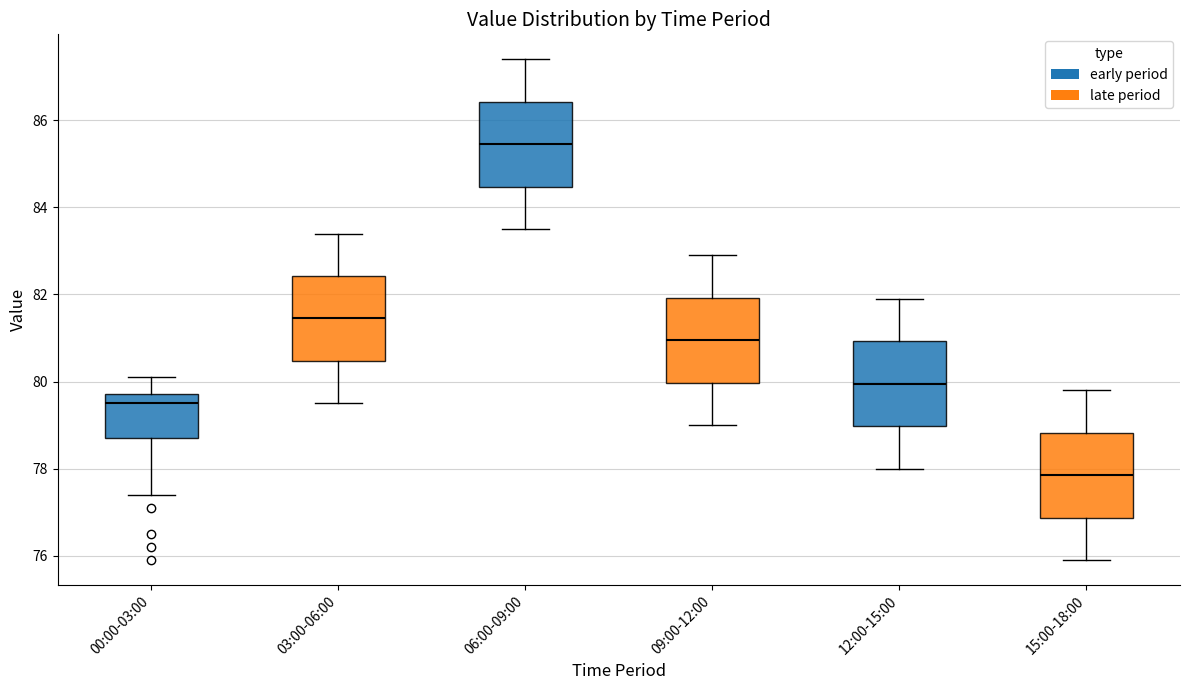

Reading left to right, read every box against the y-axis: the position of its median line, the range the box covers, and the ends of its whiskers. The values are not printed on the chart, so give them approximately, as read against the axis.

00:00-03:00: median 79.6, box 78.8 to 79.8, whiskers 77.4 to 80.2
03:00-06:00: median 81.4, box 80.4 to 82.4, whiskers 79.6 to 83.4
06:00-09:00: median 85.4, box 84.4 to 86.4, whiskers 83.6 to 87.4
09:00-12:00: median 81.0, box 80.0 to 82.0, whiskers 79.0 to 83.0
12:00-15:00: median 80.0, box 79.0 to 81.0, whiskers 78.0 to 82.0
15:00-18:00: median 77.8, box 76.8 to 78.8, whiskers 76.0 to 79.8